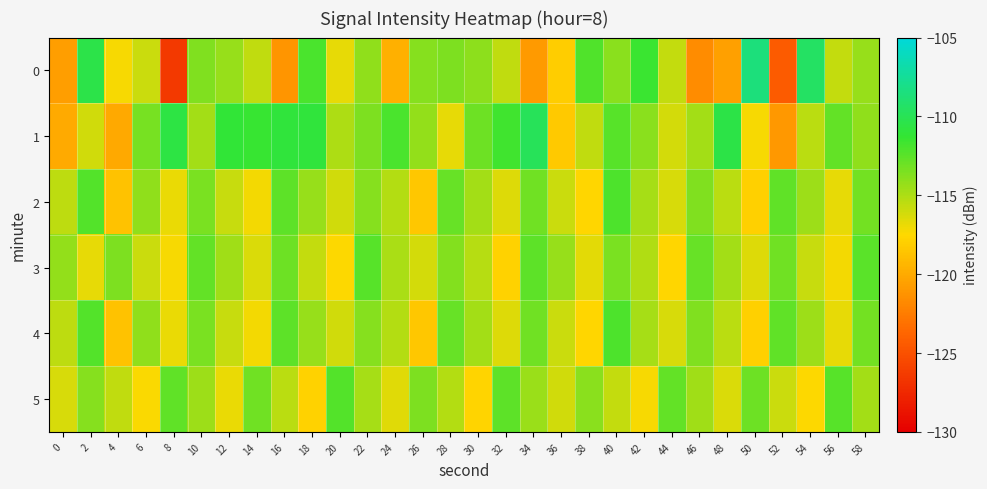

Count the number of categories in the chart.

30